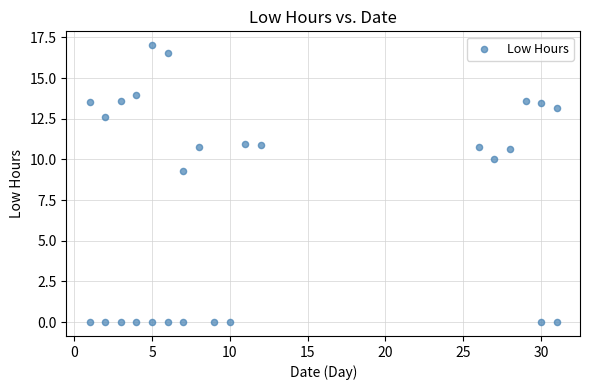

What is the range of Y values (max minus min)?

17.0